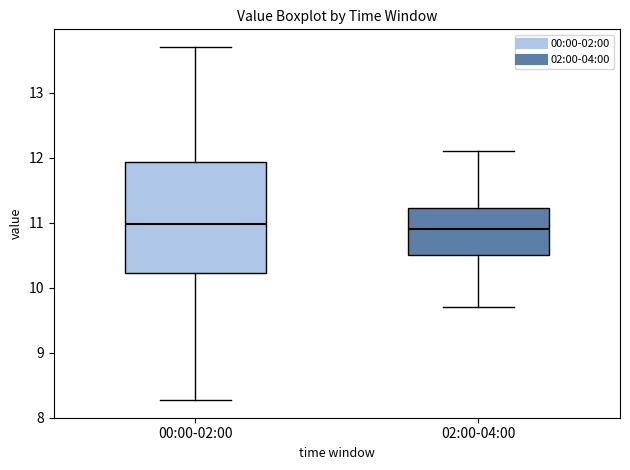

Which box is the tallest, from its lower edge to its upper edge?

00:00-02:00